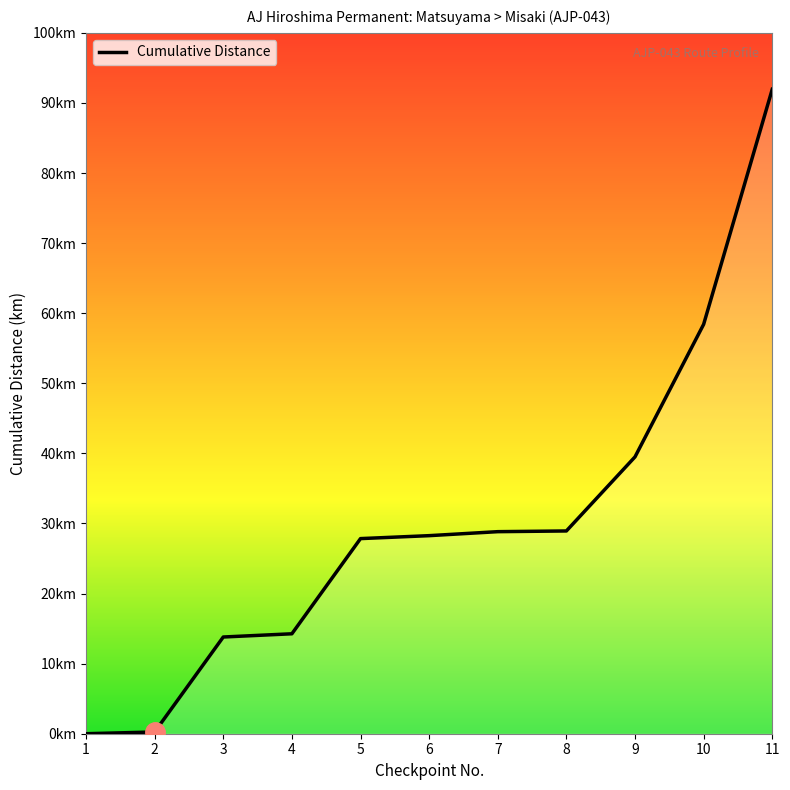

True or false: there are more than 1 points higher than both neighbors.

False